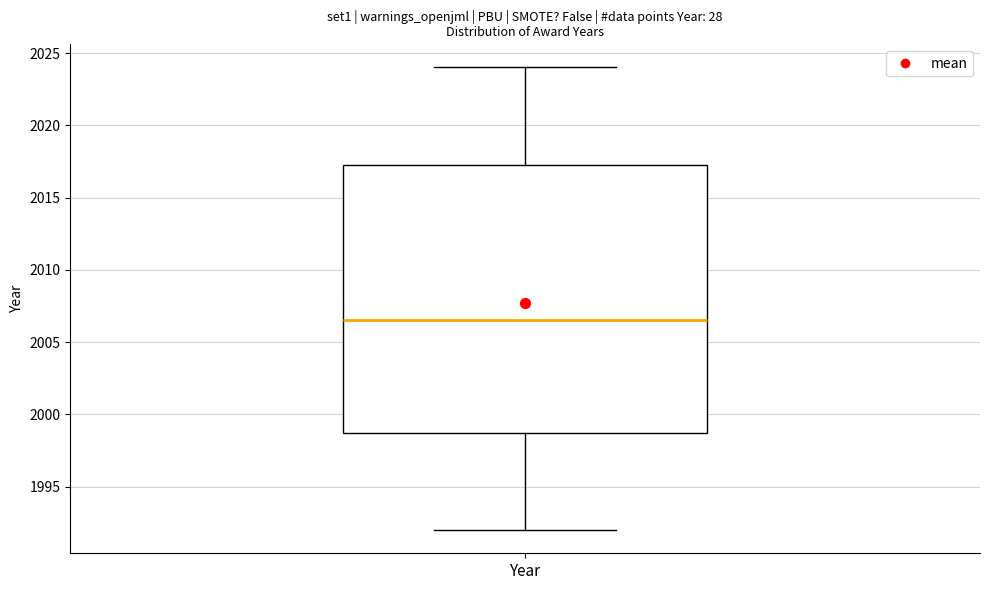

Transcribe this box plot: give where the median line is, the range the box spans, and where the two whiskers end, as read against the y-axis. The values are not printed on the chart, so give them approximately, as read against the axis.

median 2006.5, box 1999.0 to 2017.5, whiskers 1992.0 to 2024.0